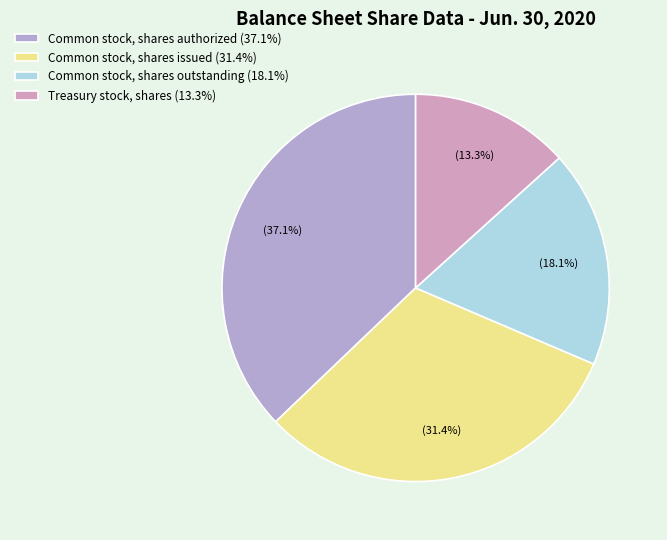

What percentage is the Common stock, shares issued slice, to the nearest percent?

31%